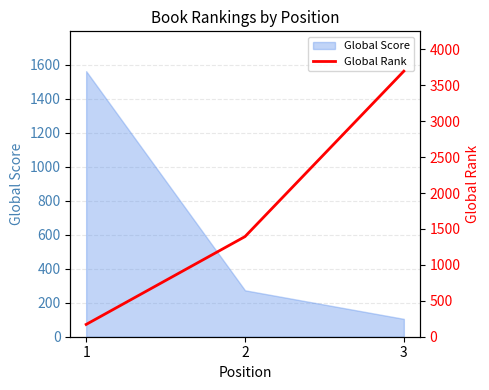

How many categories are shown in the chart?

3